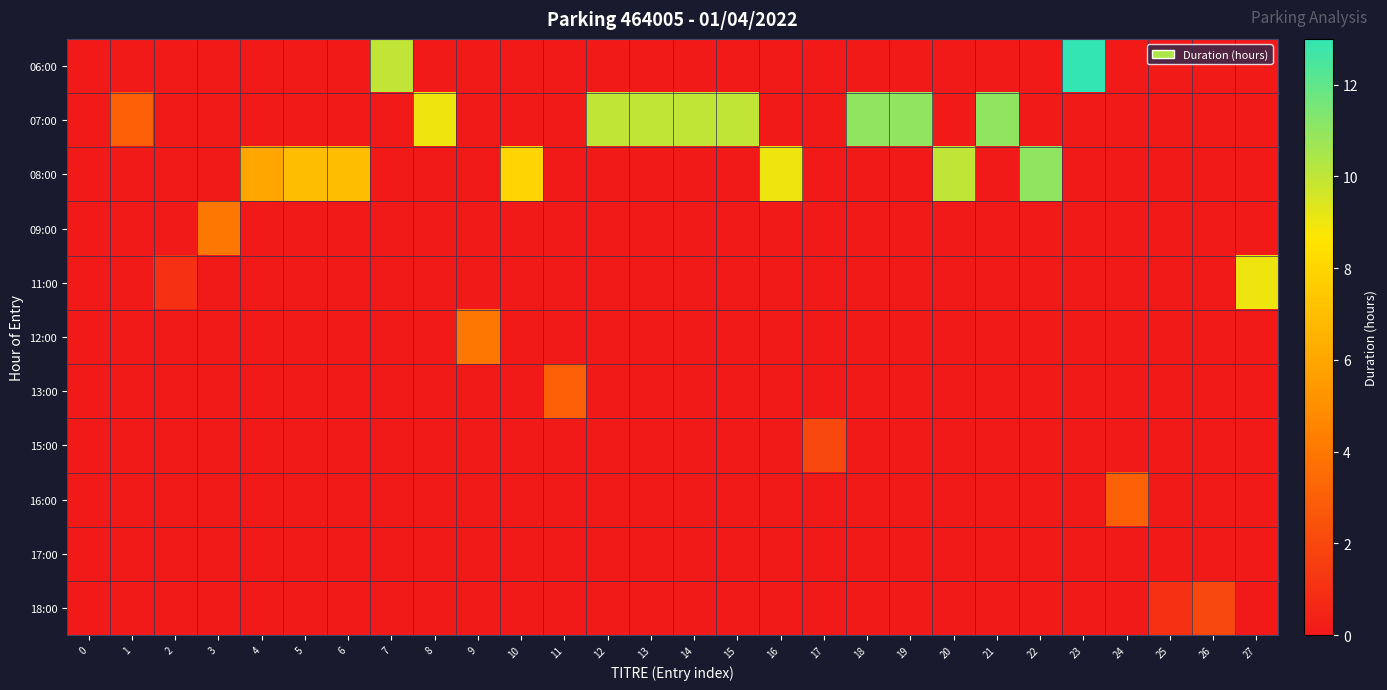

What is the greatest value displayed?

13